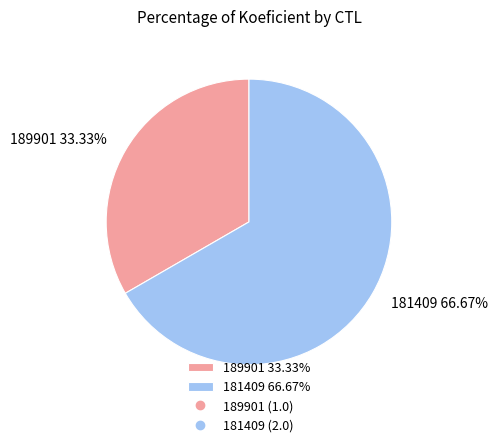

What is the ratio of the value at 189901 to the value at 181409?

0.5